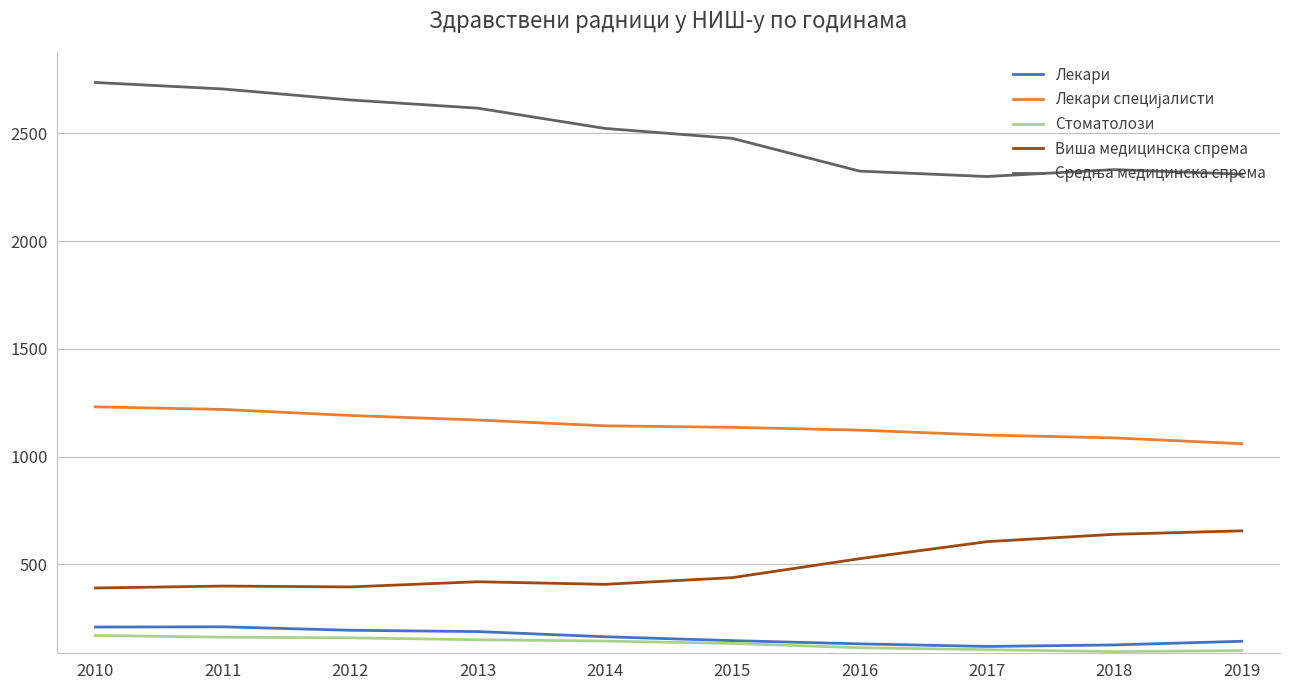

Is this an area chart (filled region under the line)?

No